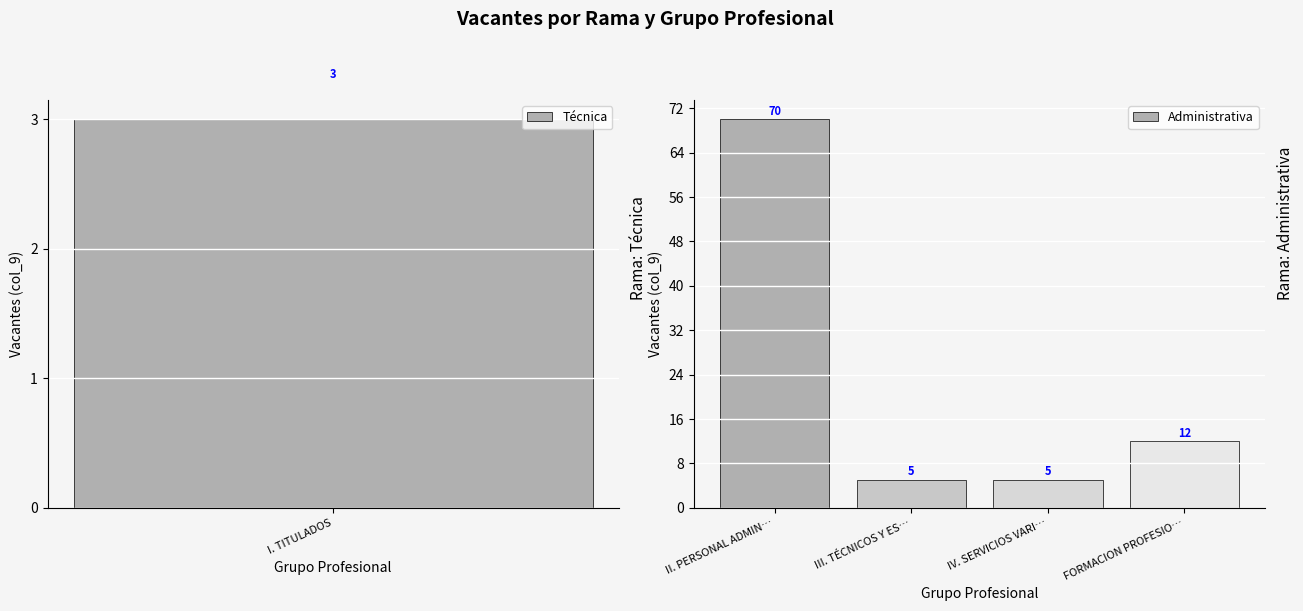

True or false: Administrativa has a value of 118 at II. PERSONAL ADMIN….

False